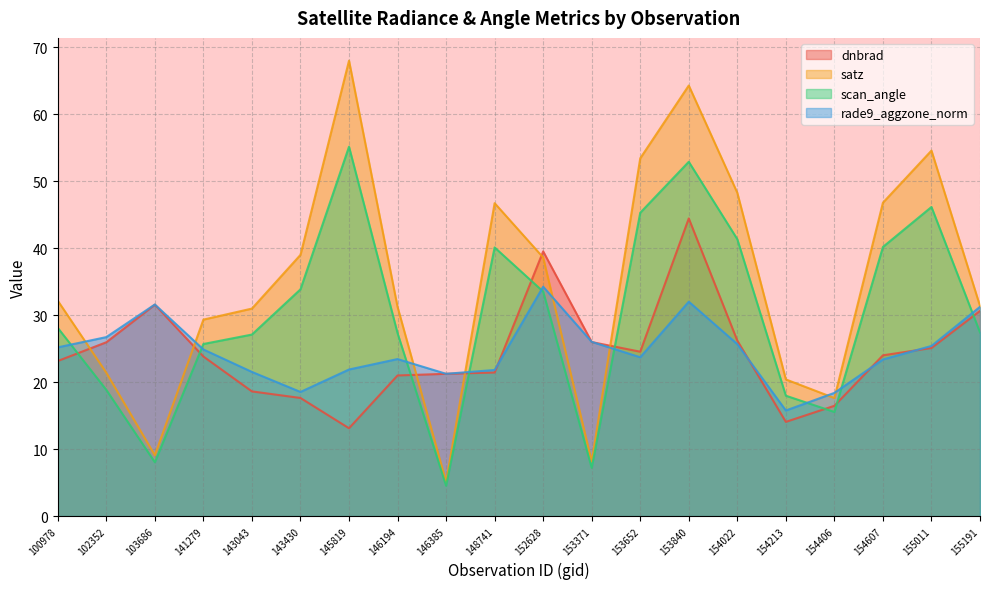

Which series has the largest total across all categories?

satz